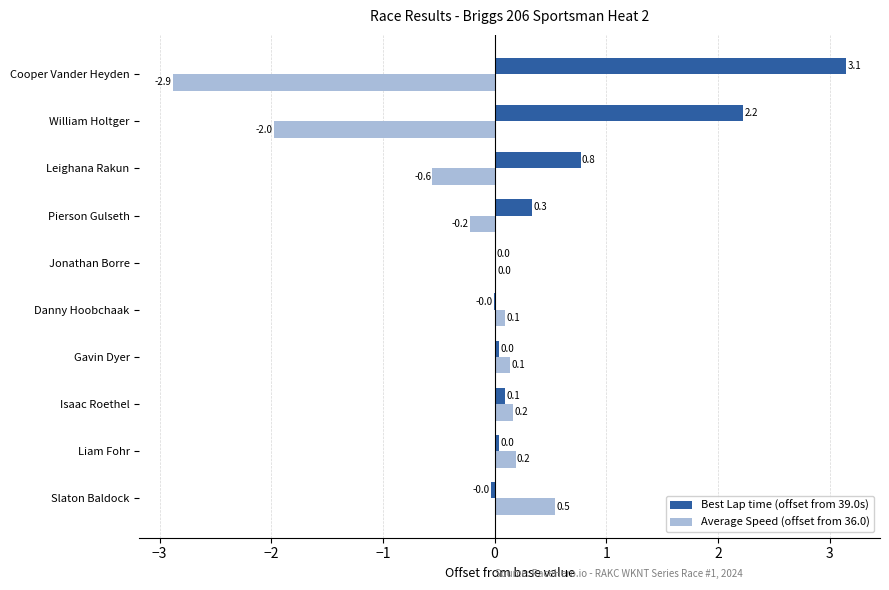

Which series has the largest total across all categories?

Best Lap time (offset from 39.0s)